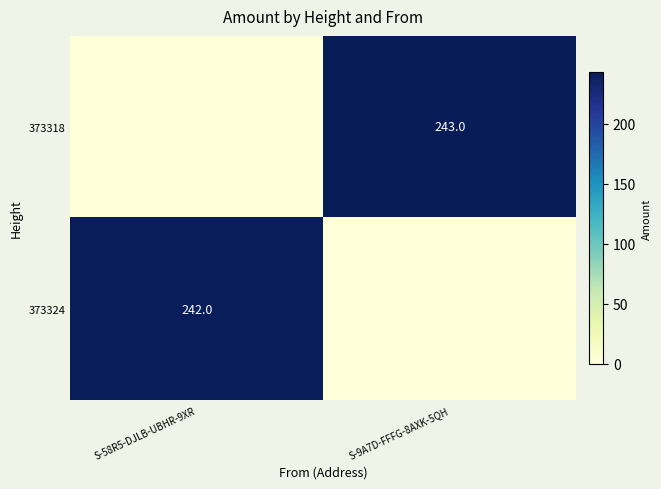

Count the number of data series in this chart.

2